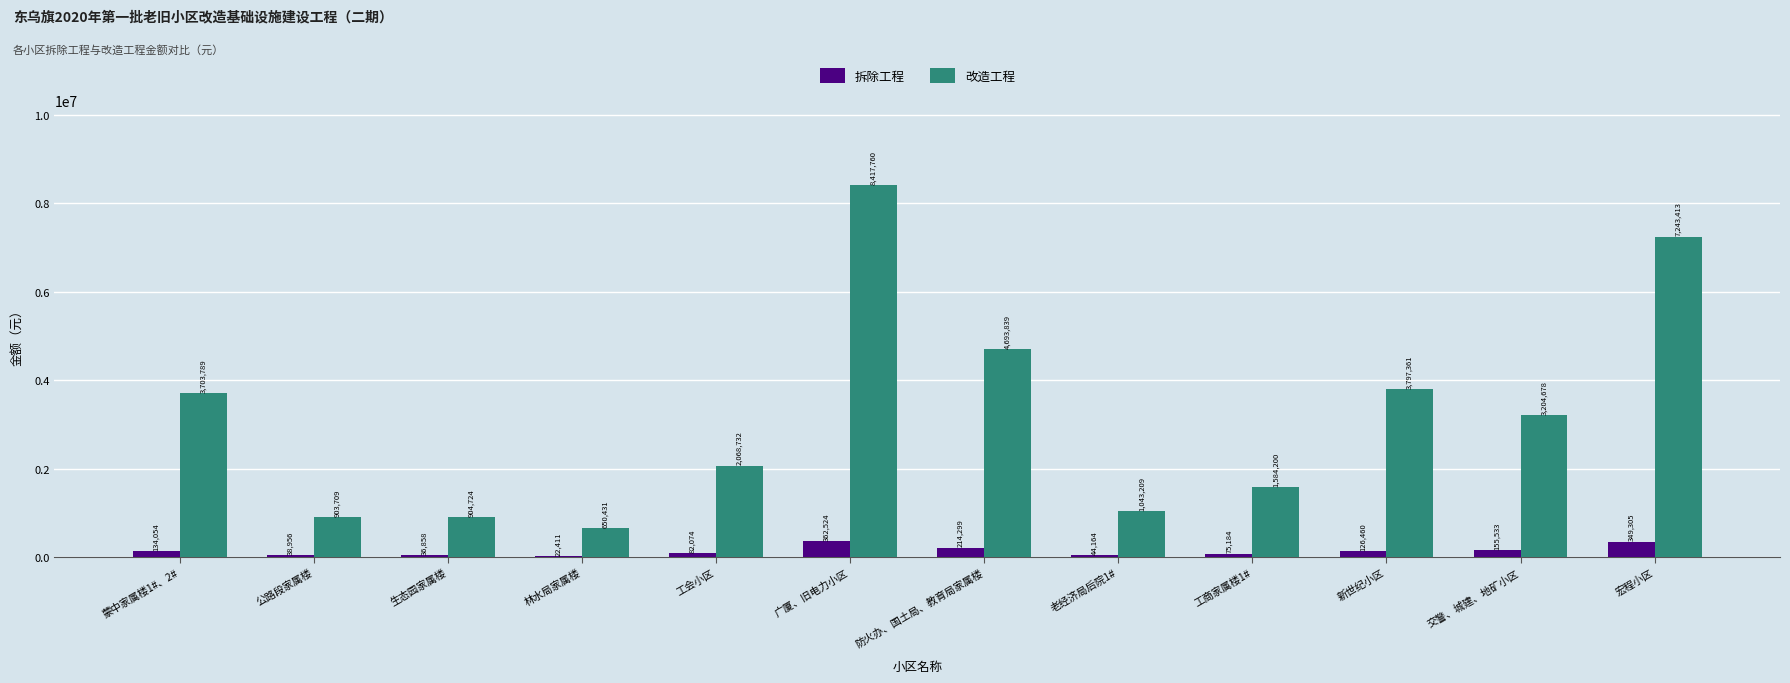

Which series has the largest total across all categories?

改造工程